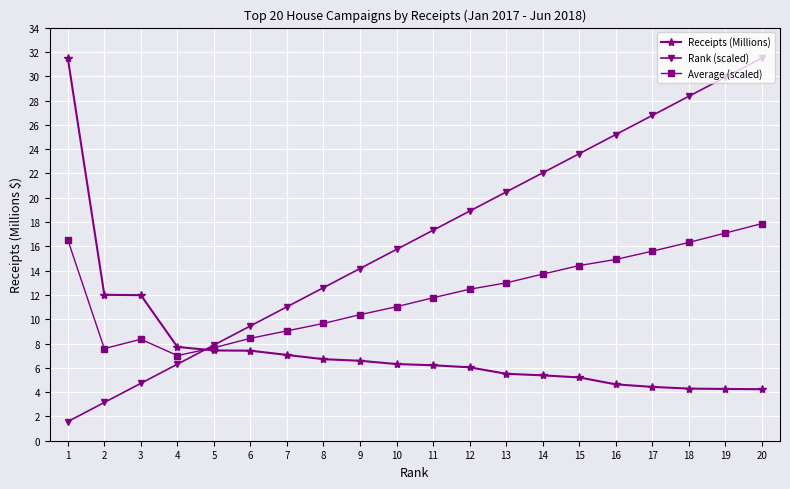

How many values in the Average (scaled) series are below 12?

10